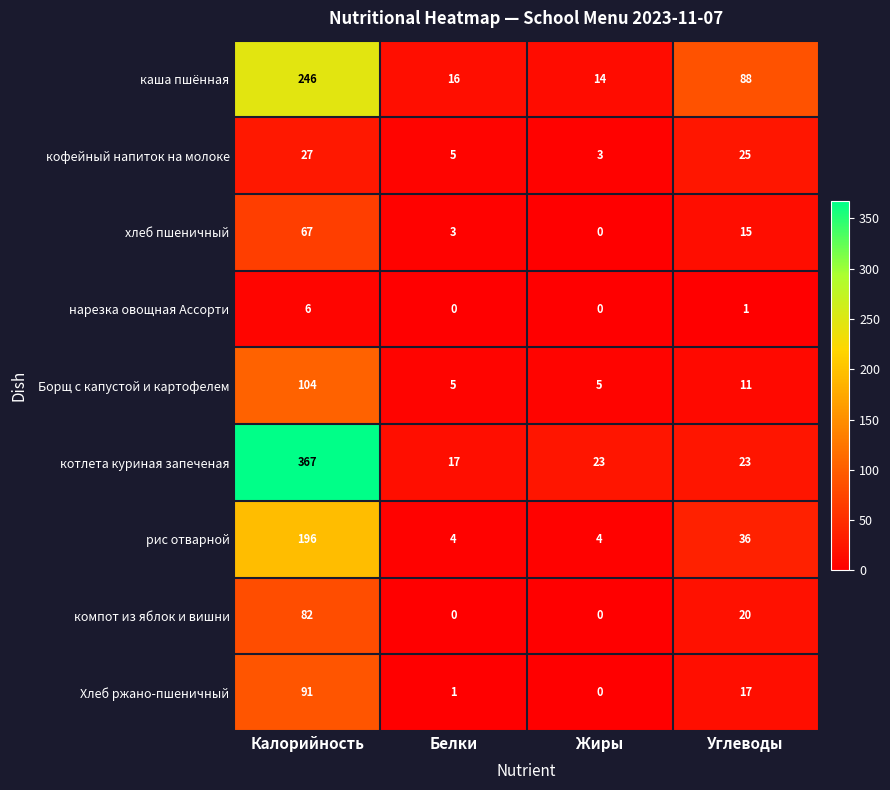

Which category has the highest value across all series?

Калорийность